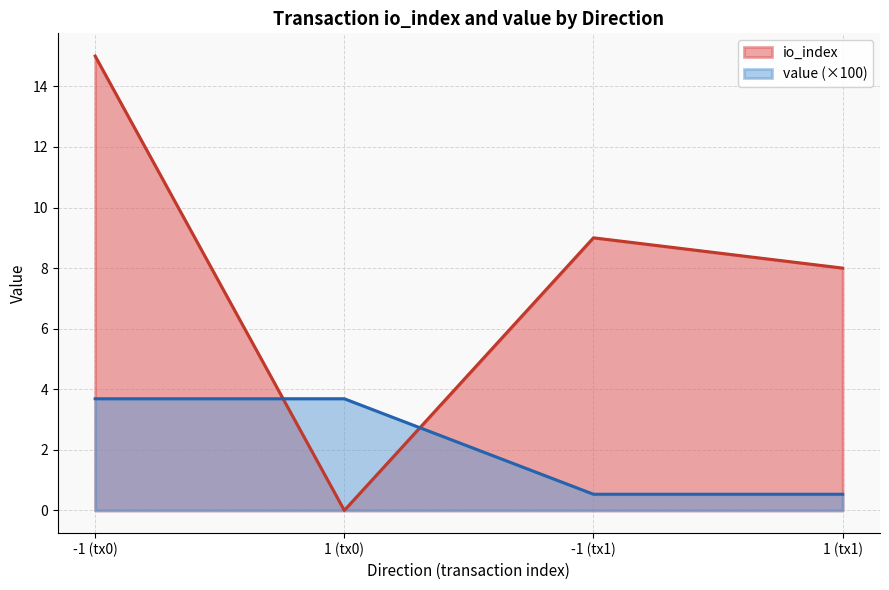

What are all the series names shown in the legend?

io_index, value (×100)